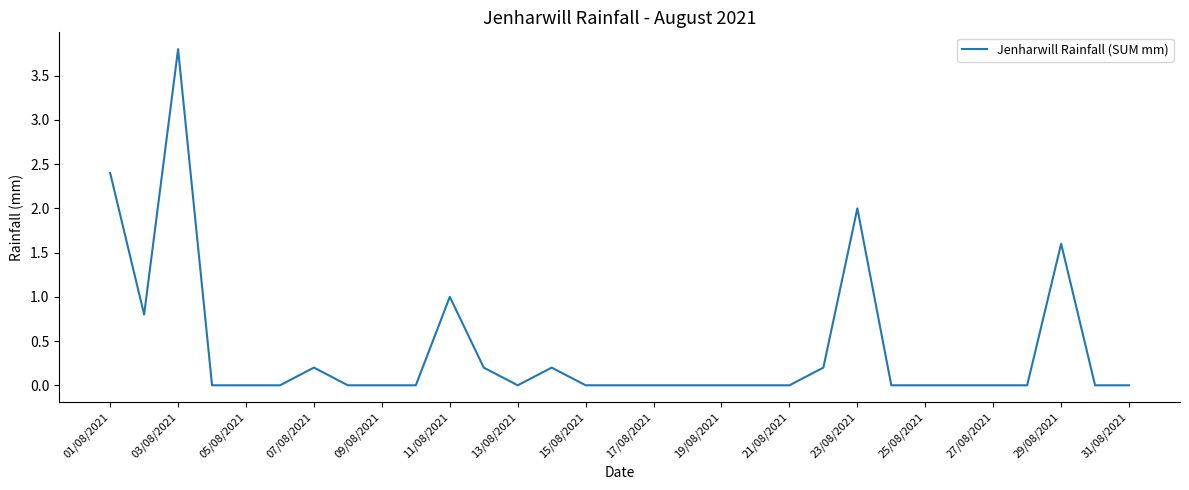

What is the maximum value shown in the chart?

3.8